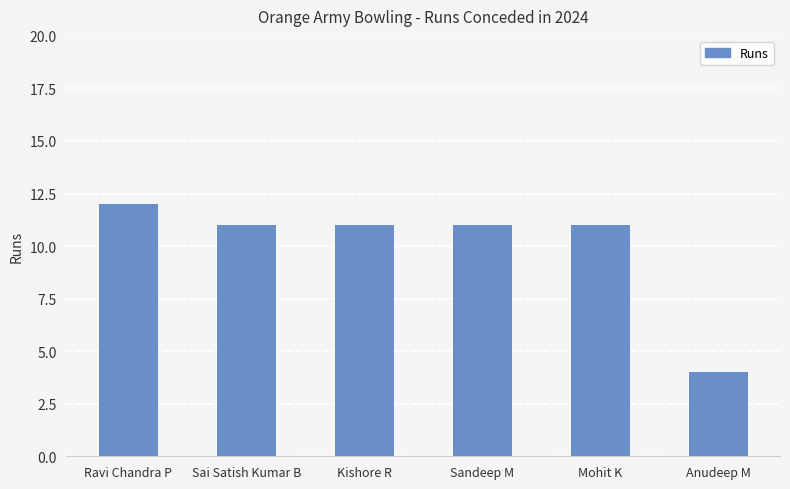

What position from the left is Ravi Chandra P?

1